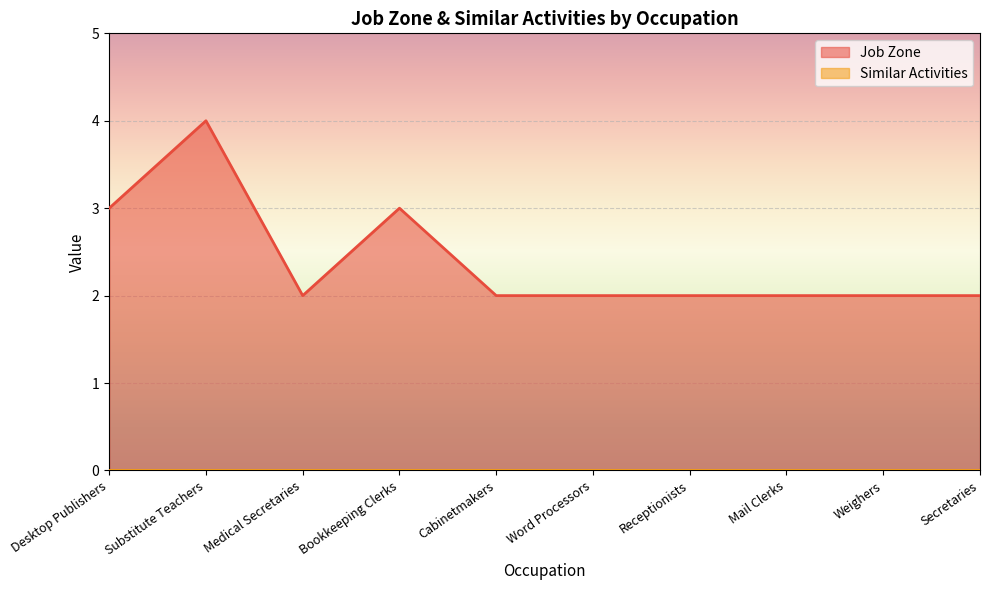

The value at Bookkeeping Clerks is 5. True or false?

False